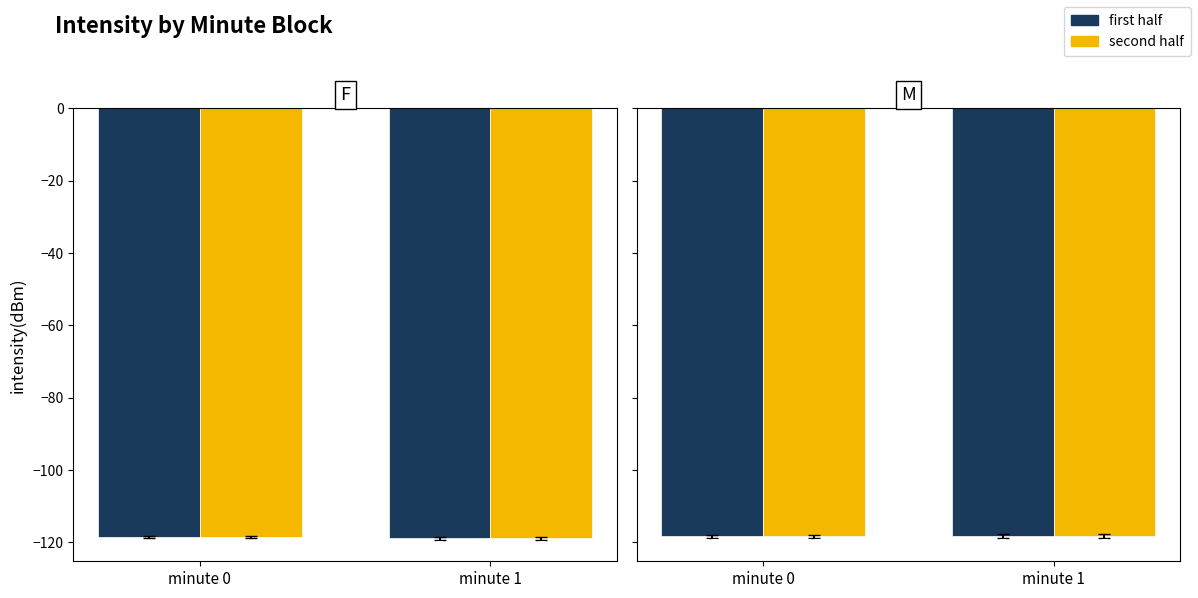

What is the lowest value of the first half series?

-118.4